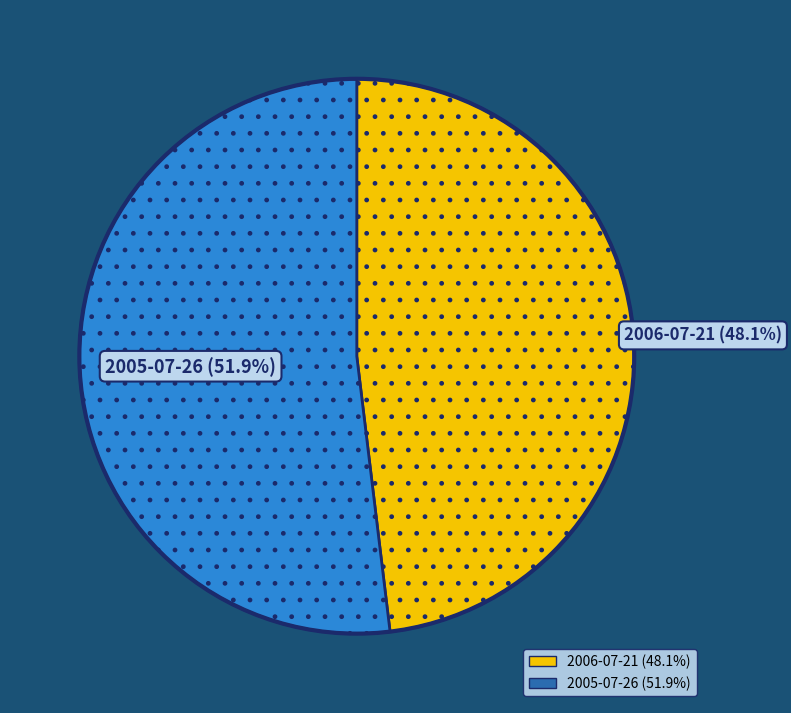

How many slices are in this pie chart?

2